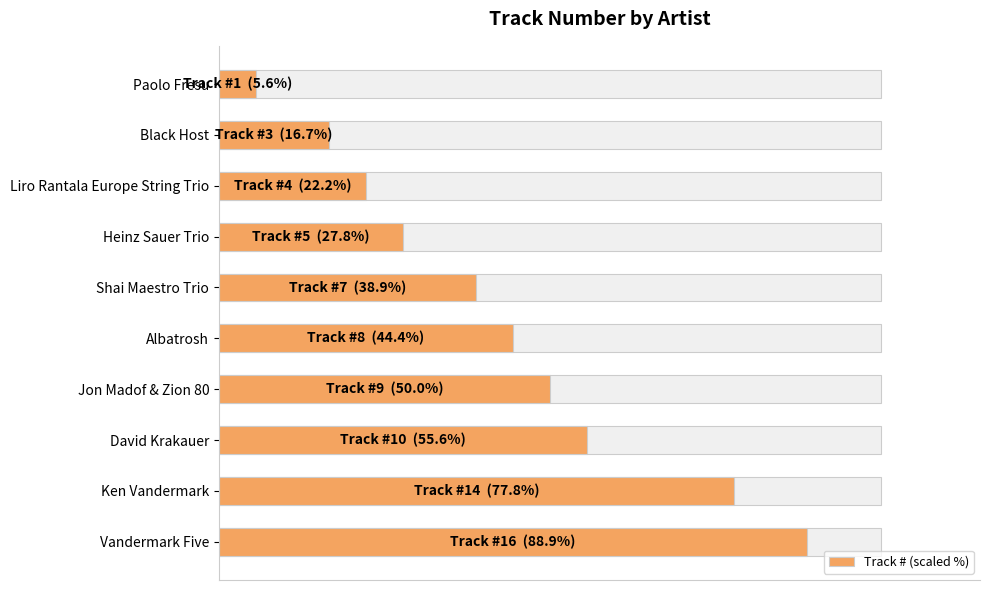

How many bars are there in total?

10